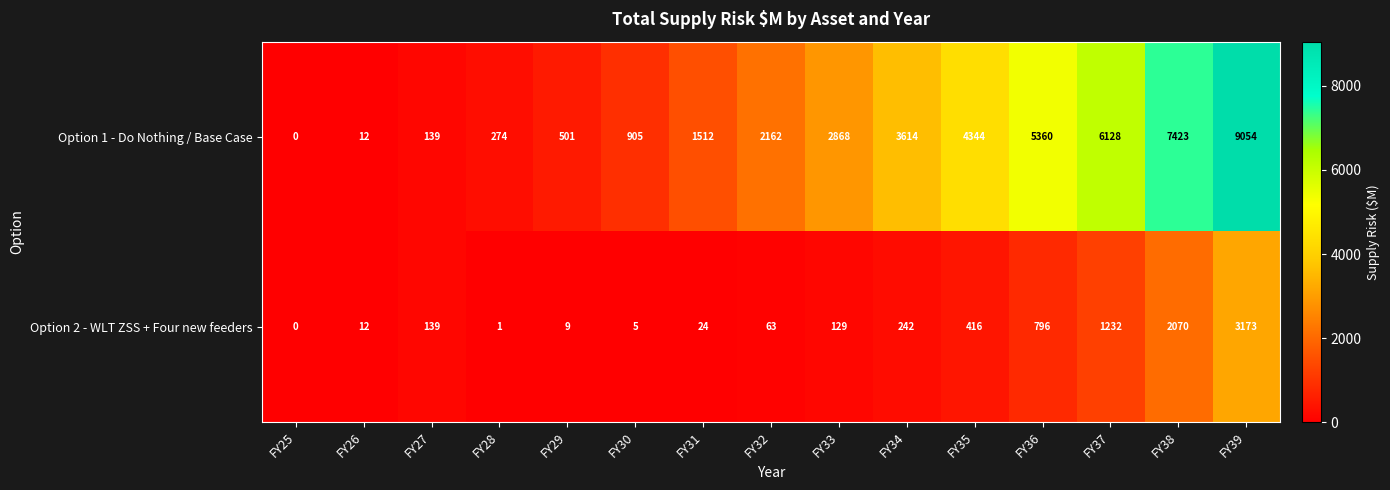

The value of Option 2 - WLT ZSS + Four new feeders at FY30 is 8. True or false?

False